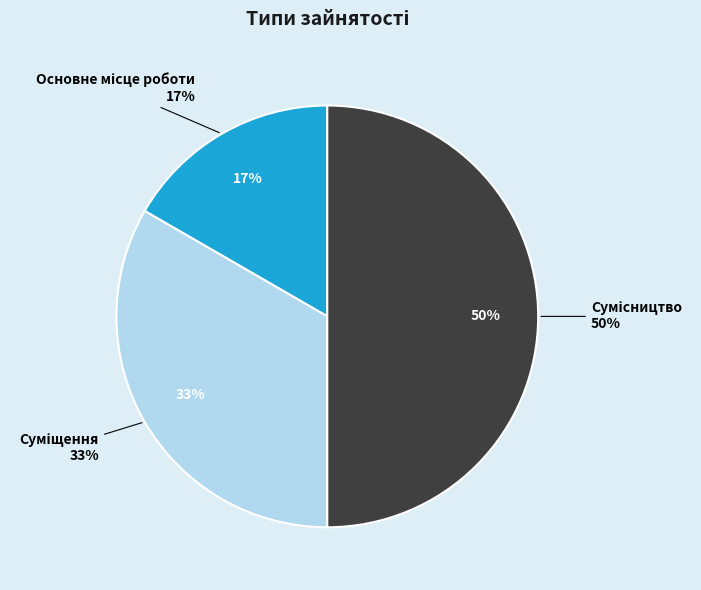

To the nearest percent, what percentage of the pie is Суміщення?

33%